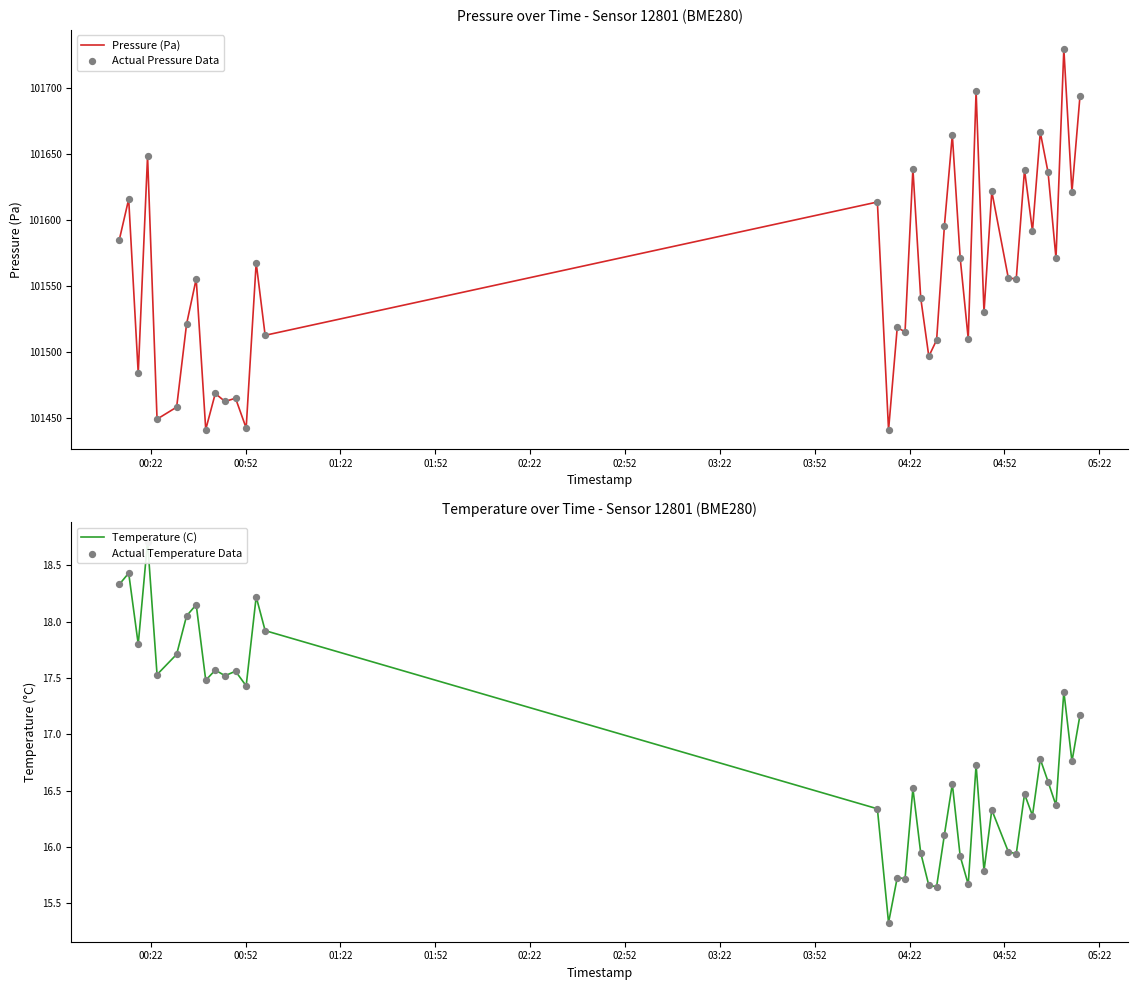

What are all the series names shown in the legend?

Pressure (Pa), Actual Pressure Data, Temperature (C), Actual Temperature Data